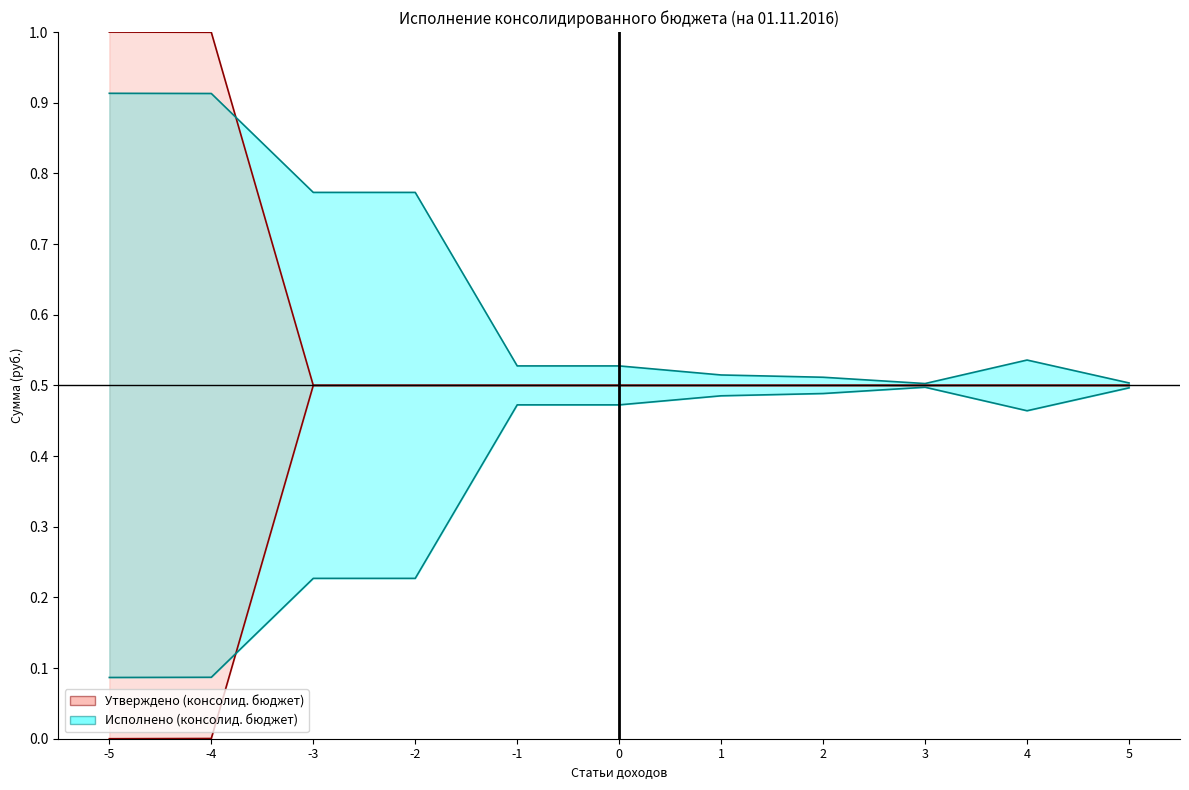

Reading right to left, what are all the values shown in this chart?

Утверждено (консолид. бюджет): 5=0.5	4=0.5	3=0.5	2=0.5	1=0.5	0=0.5	-1=0.5	-2=0.5	-3=0.5	-4=1.0	-5=1.0
Исполнено (консолид. бюджет): 5=0.5	4=0.5	3=0.5	2=0.5	1=0.5	0=0.5	-1=0.5	-2=0.8	-3=0.8	-4=0.9	-5=0.9